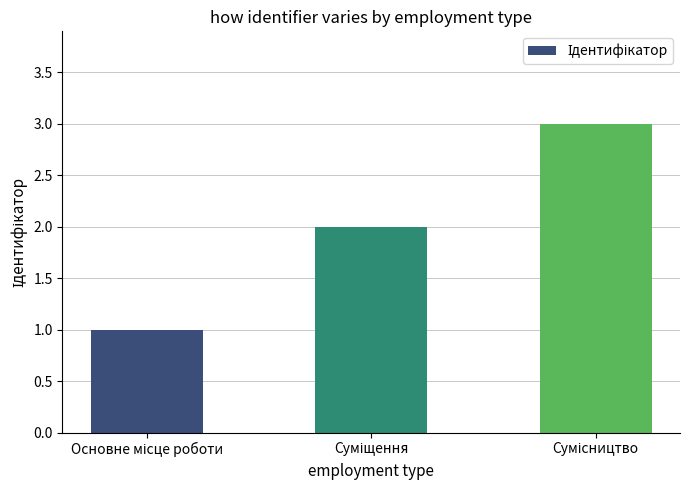

What is the greatest value displayed?

3